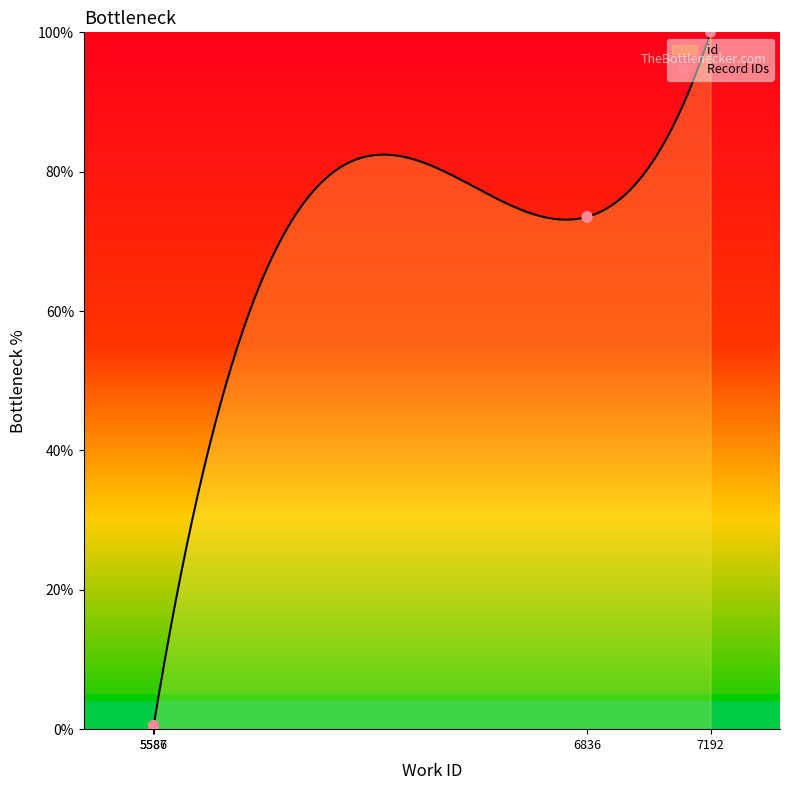

What is the change in value from 5586 to 6836?

+73.3